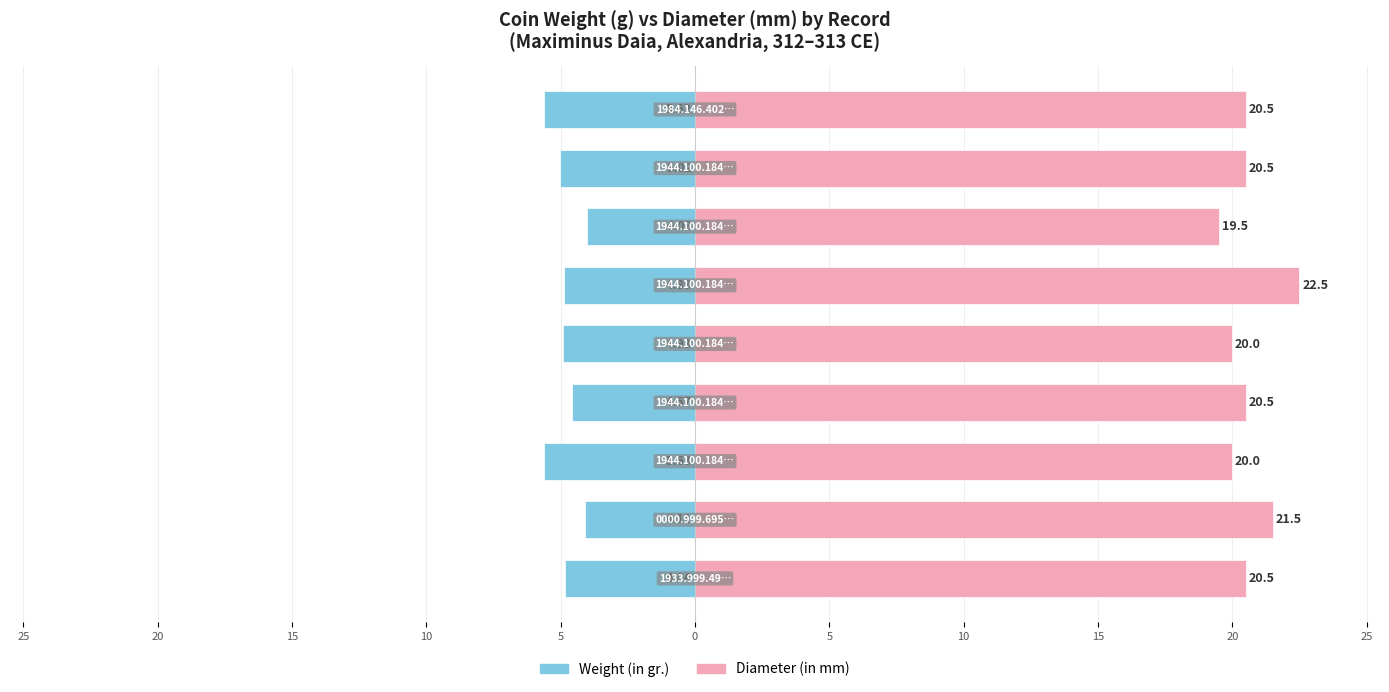

How many groups of bars are there?

9